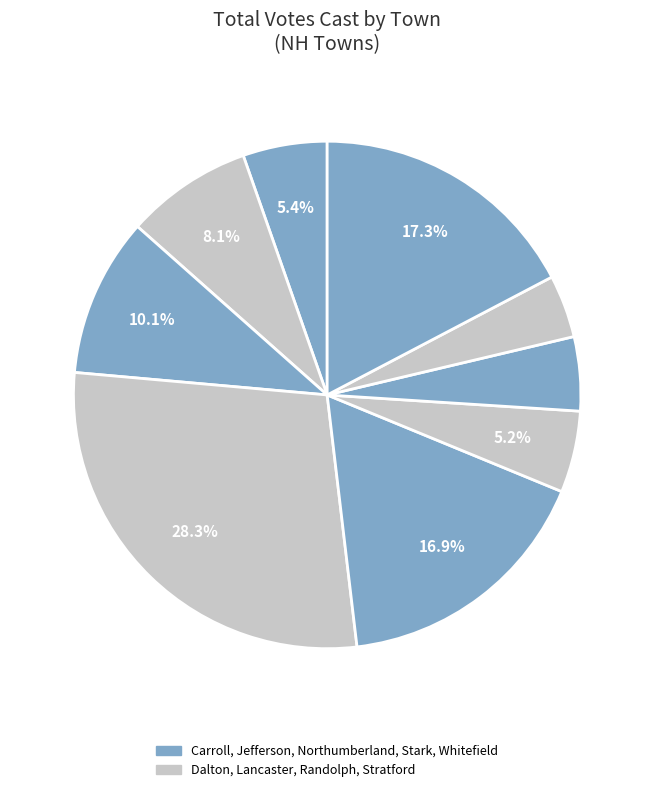

To the nearest percent, what is the average slice percentage?

11%